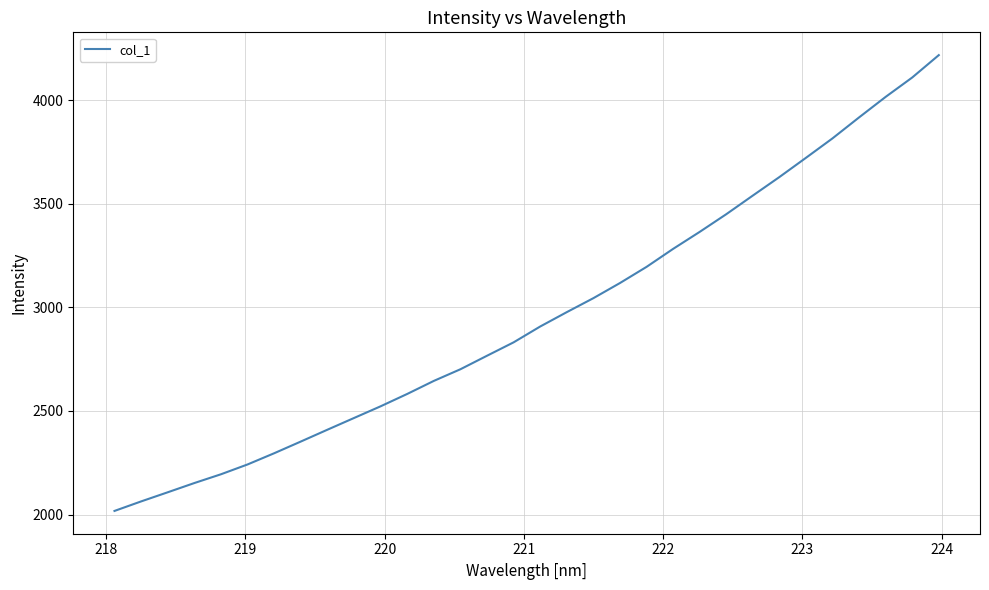

What is the maximum value shown in the chart?

4218.1